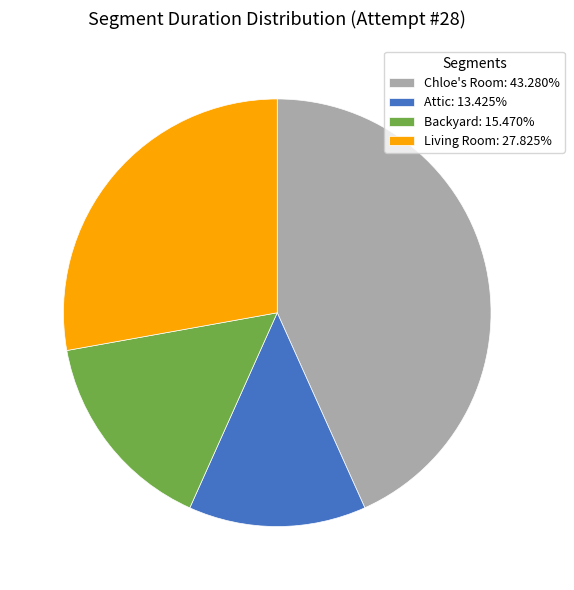

Is Living Room: 27.825% the majority of the pie?

No